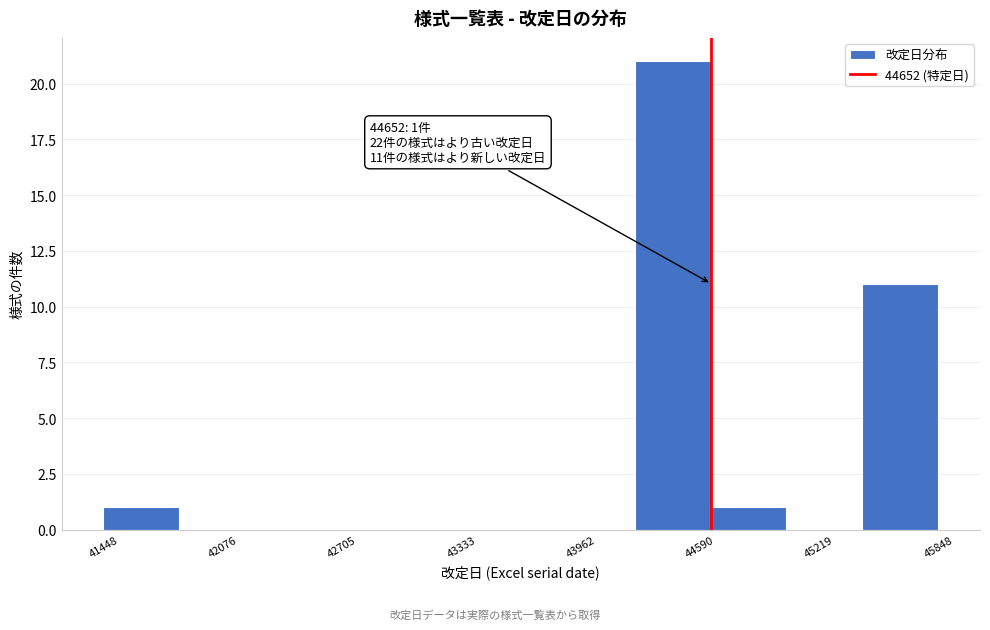

Which range on the x-axis has the tallest bar?

44200 to 44600